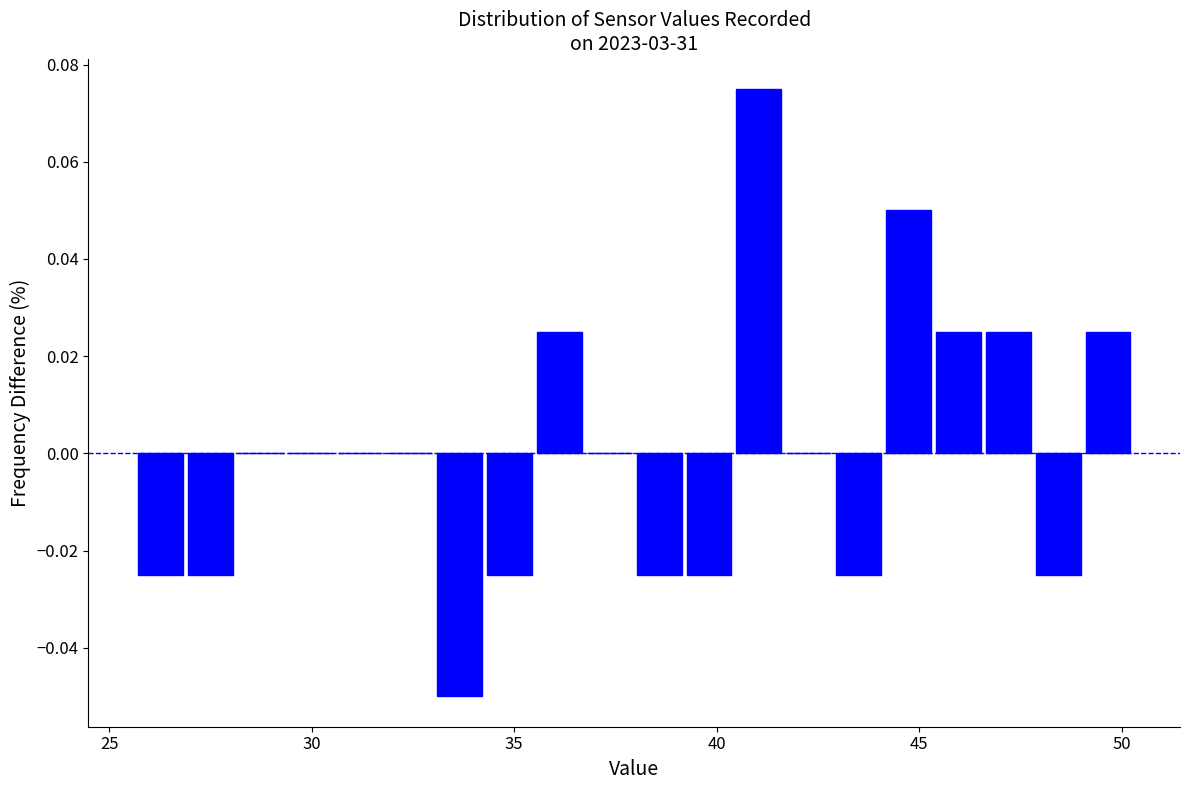

Read against the x-axis, roughly where is the centre of the tallest bar?

41.0